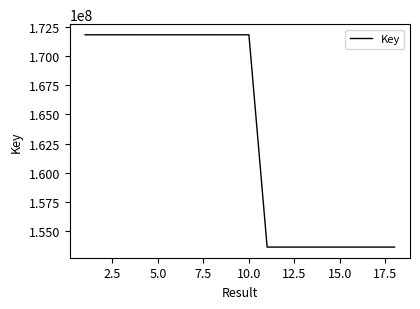

What is the difference between the maximum and minimum values?

18195669